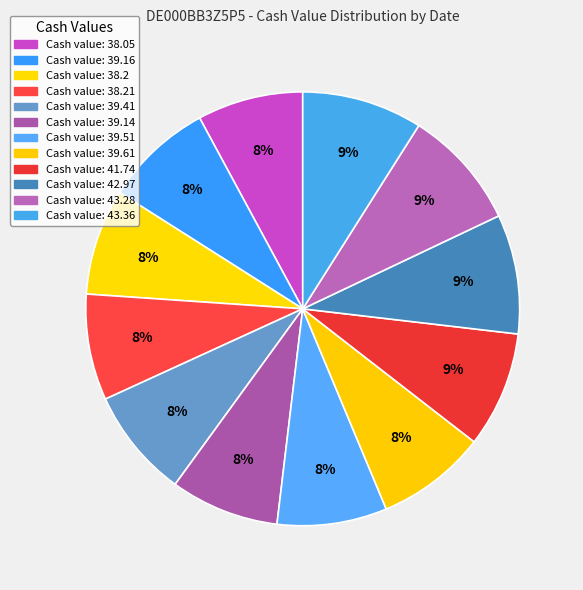

Count the number of slices in the pie.

12